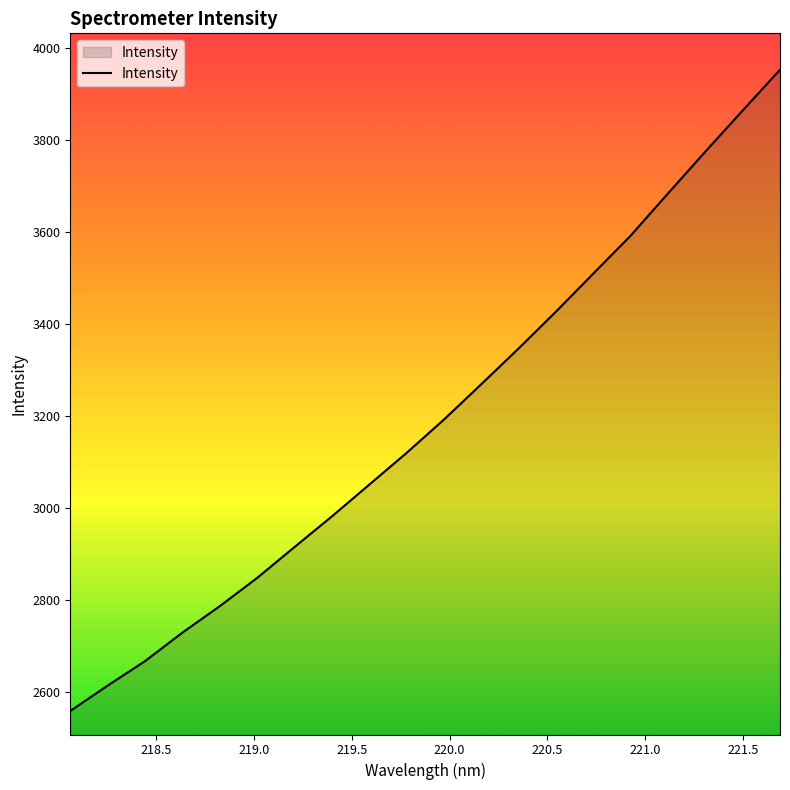

How many lines are shown in the chart?

1